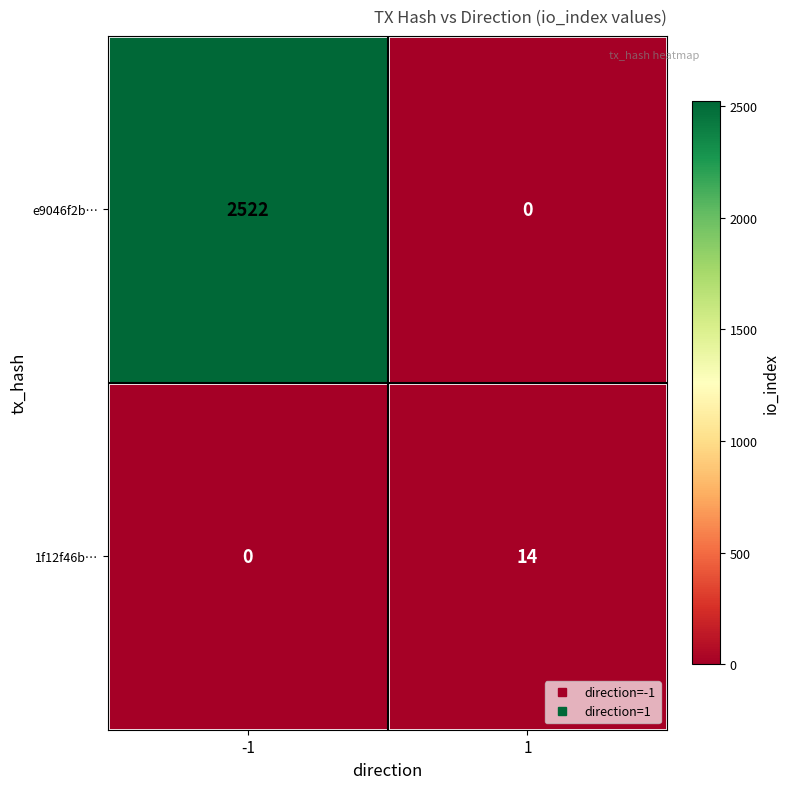

How many categories are shown in the chart?

2